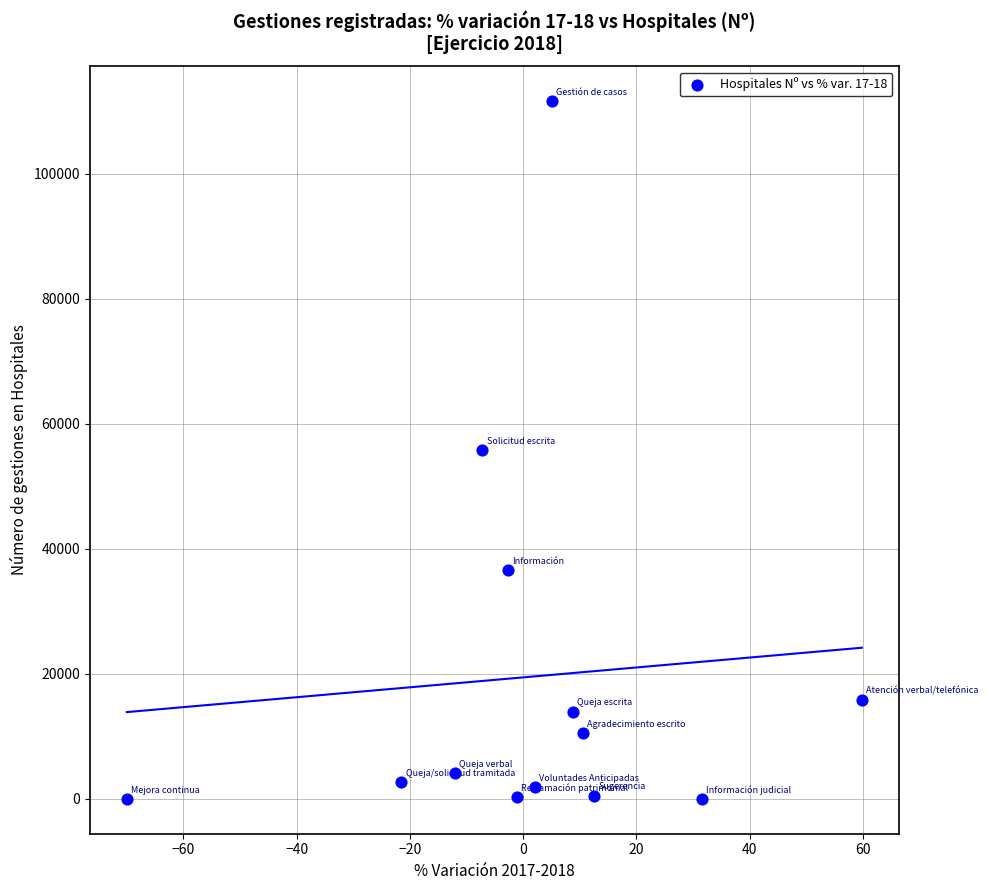

How many data points are displayed?

13